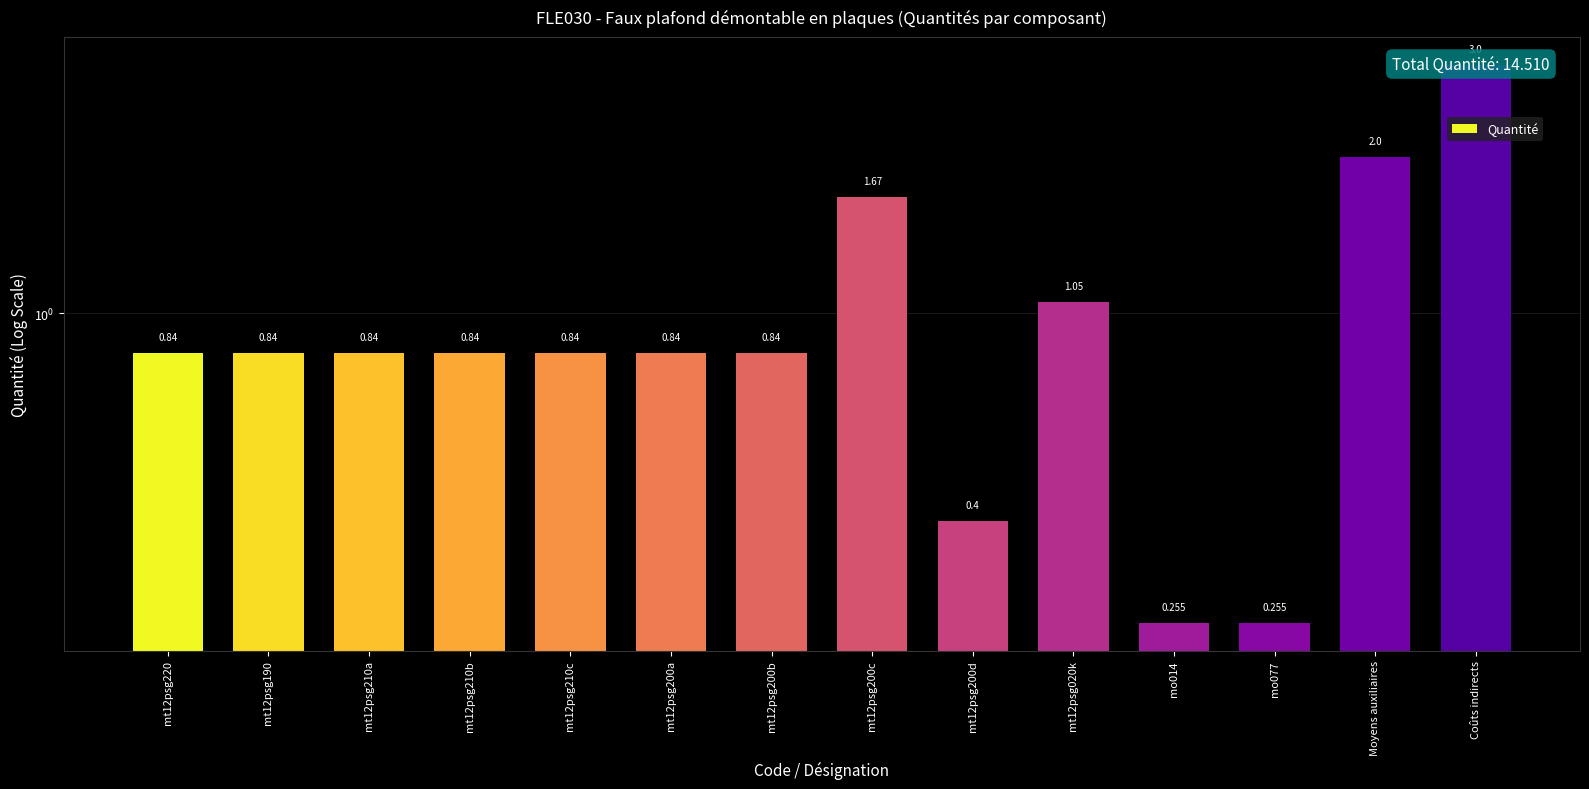

The chart shows a value of 0.2 at mo077. True or false?

False